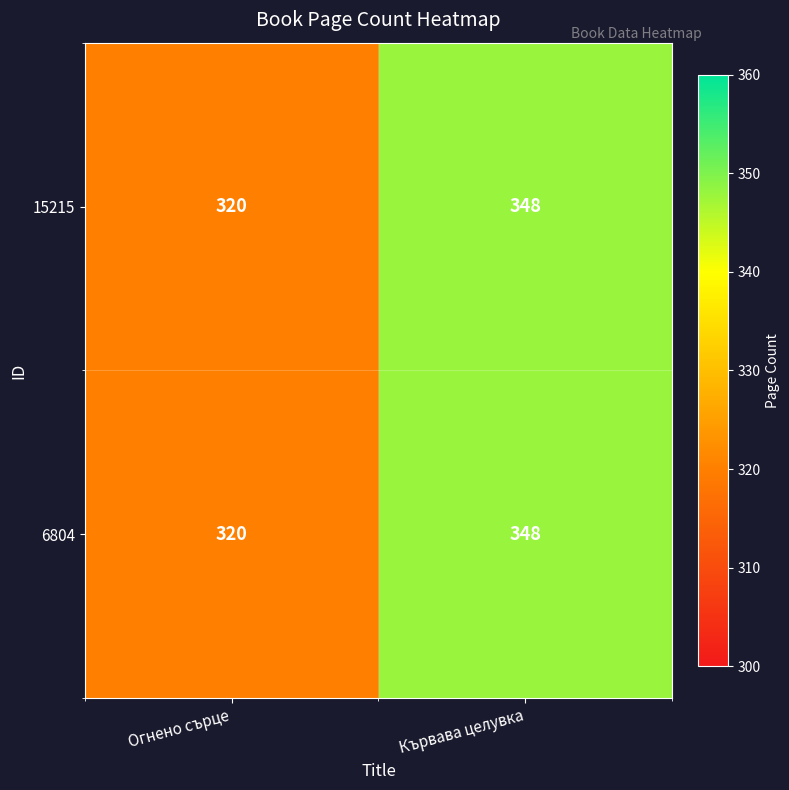

At which category does the chart reach its peak across all series?

Кървава целувка